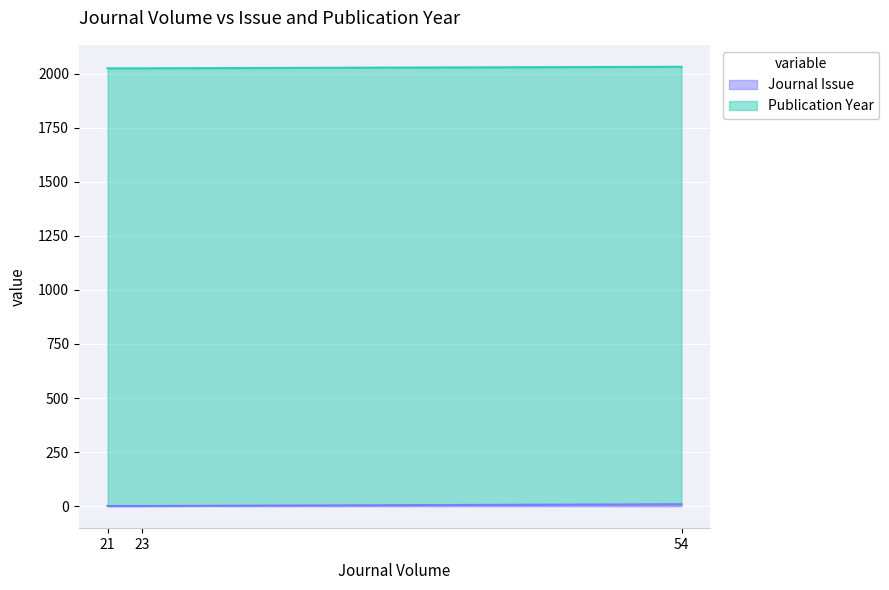

True or false: Publication Year has a value of 2024 at 21.

True